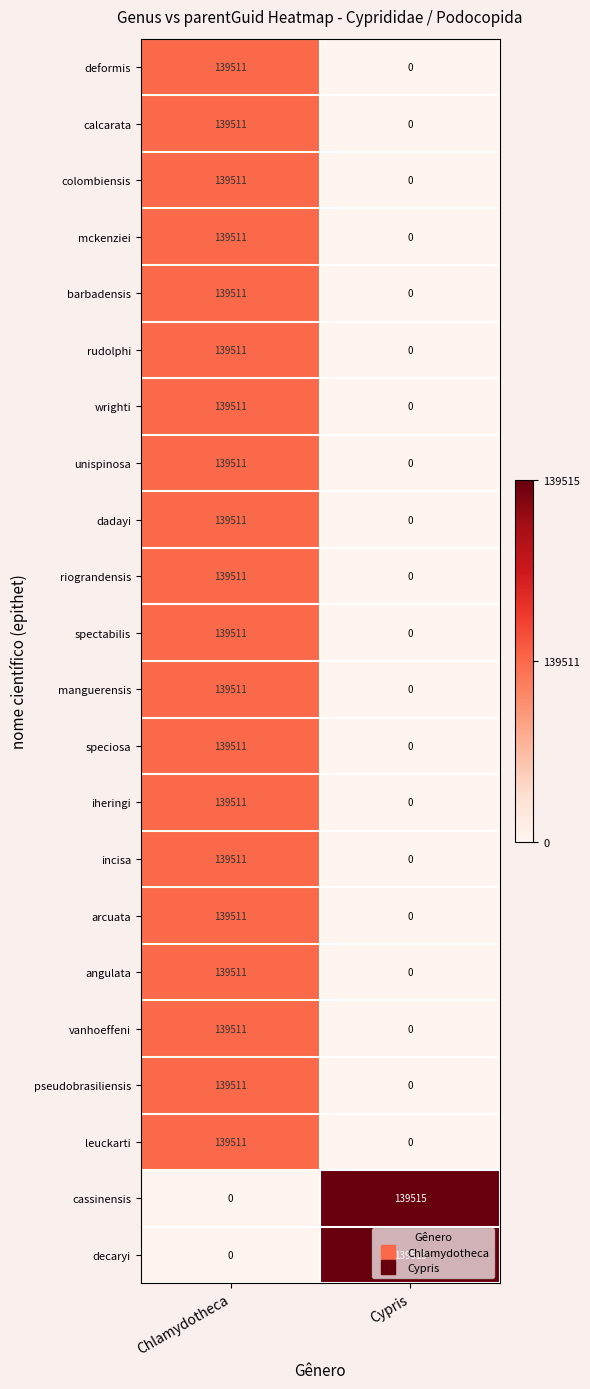

The value of dadayi at Cypris is 0. True or false?

True